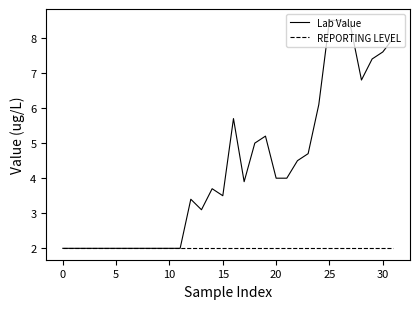

What is the highest value of the REPORTING LEVEL series?

2.0